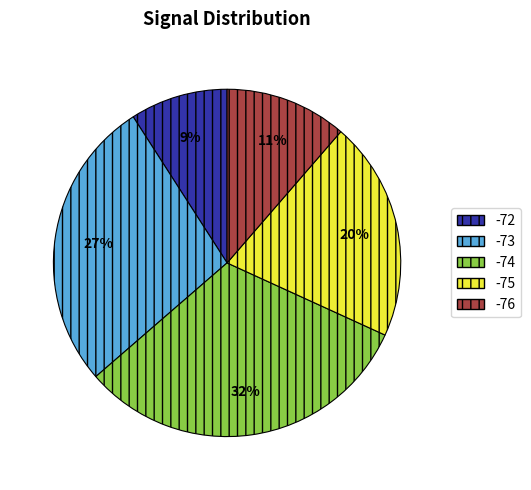

How many segments does this pie chart have?

5